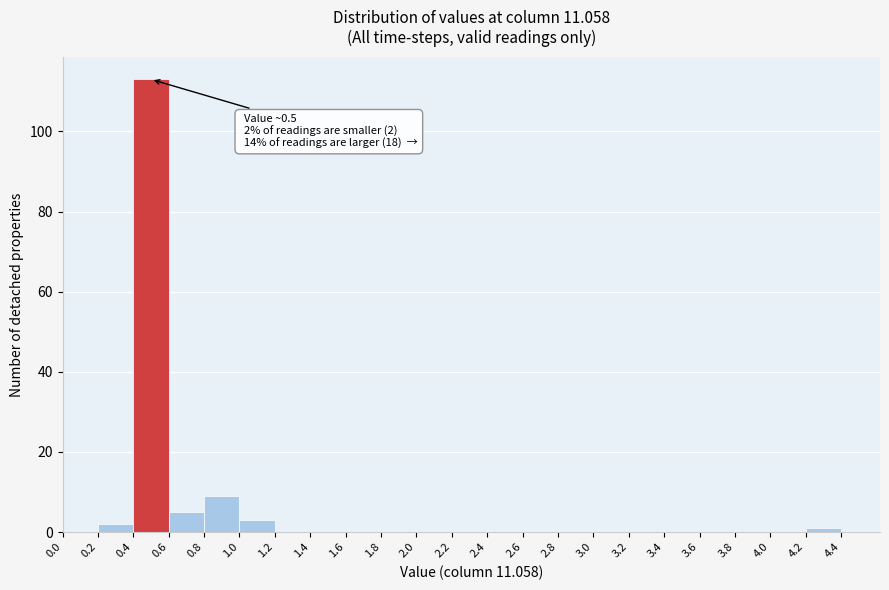

Which range on the x-axis has the tallest bar?

0.4 to 0.6